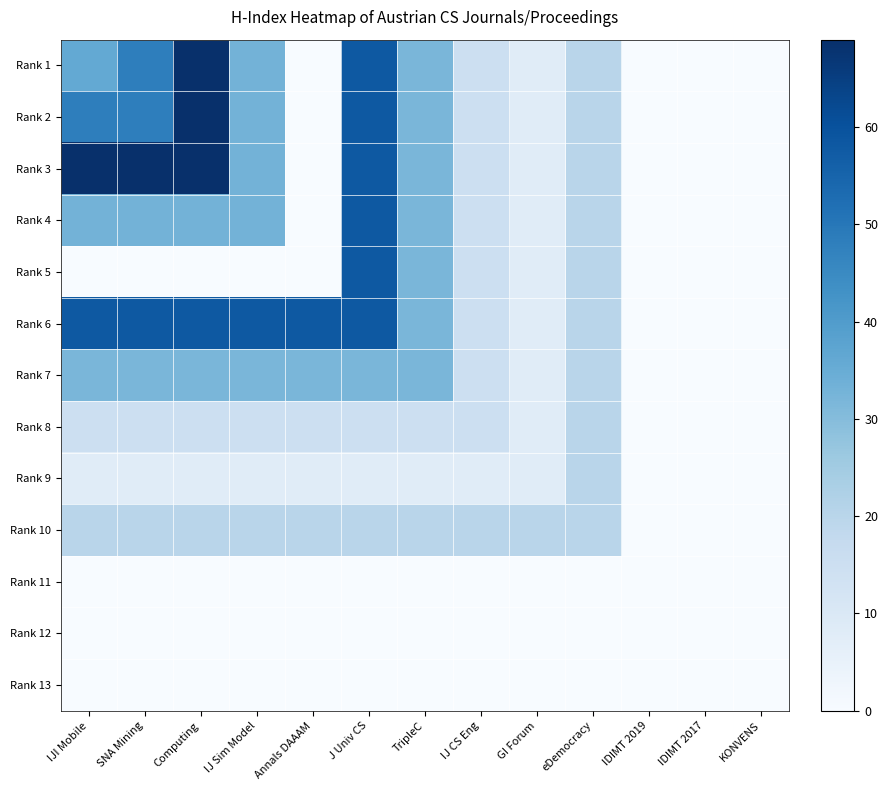

How many data points does each series have?

13